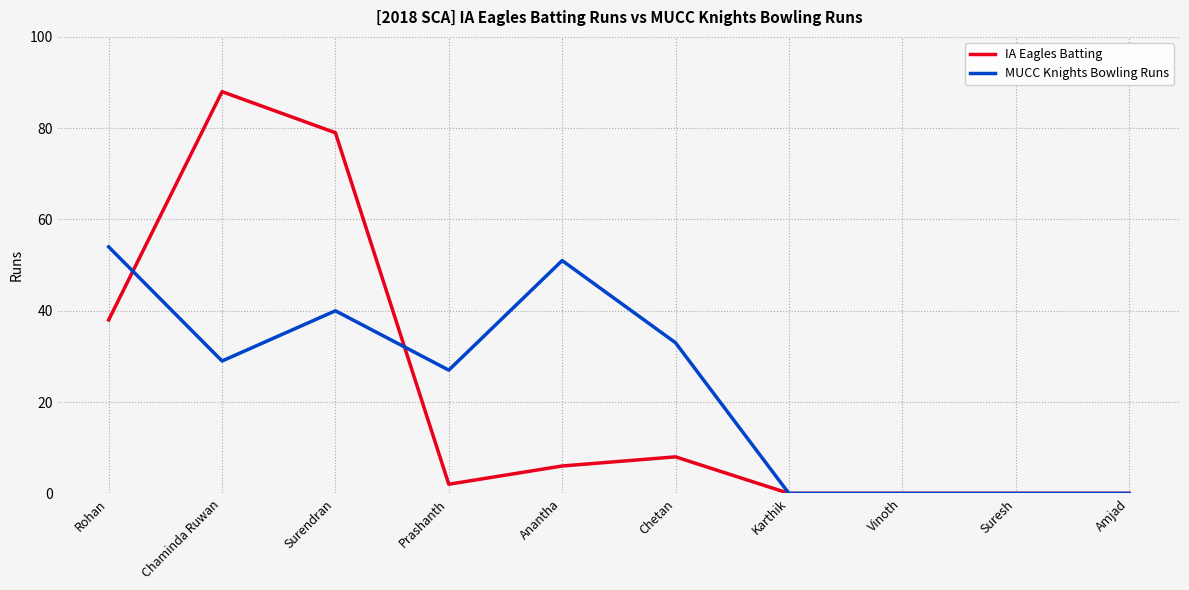

What is the difference between the MUCC Knights Bowling Runs values at Chetan and Vinoth?

33